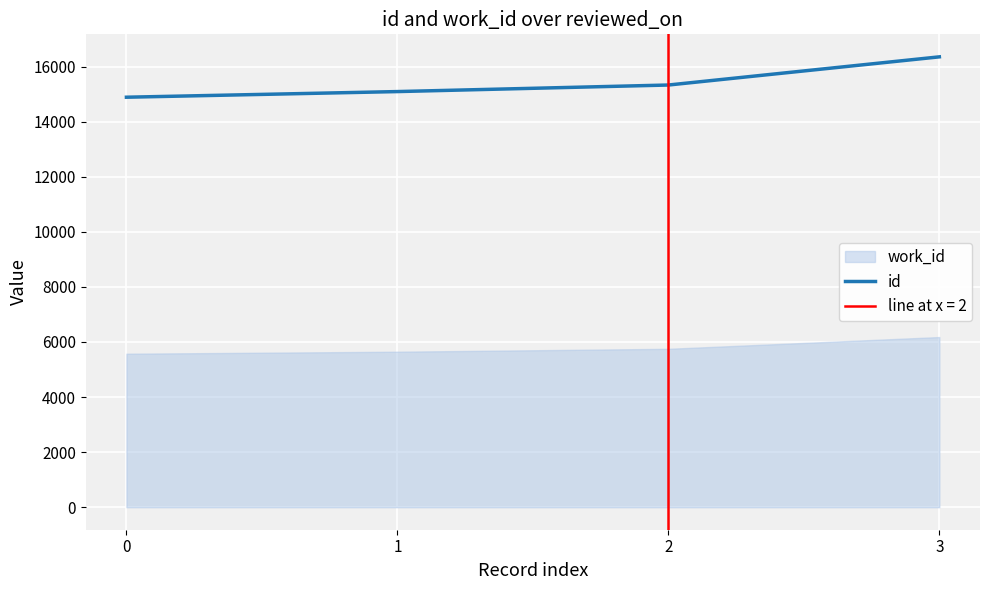

Is this an area chart (filled region under the line)?

No